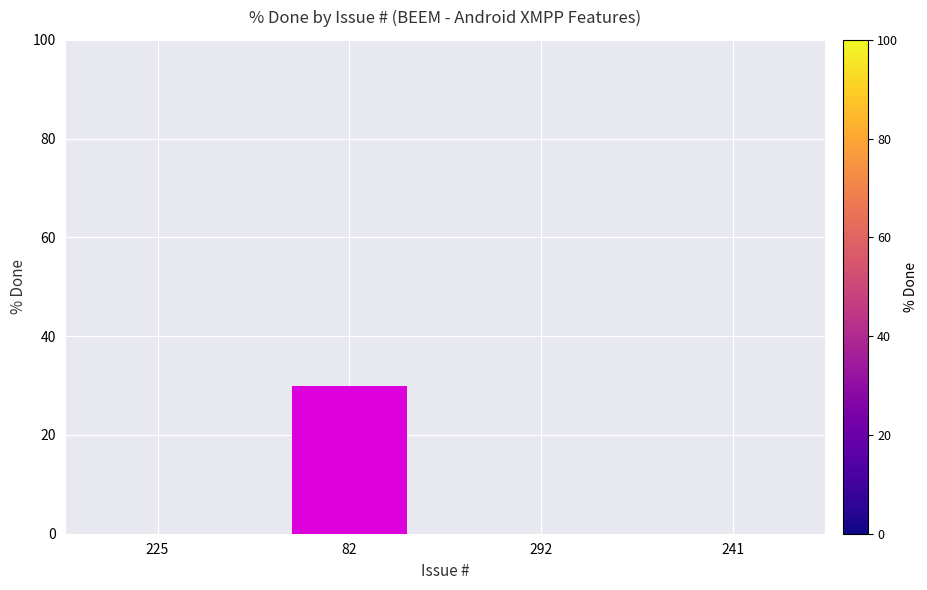

How many series are shown in this chart?

1